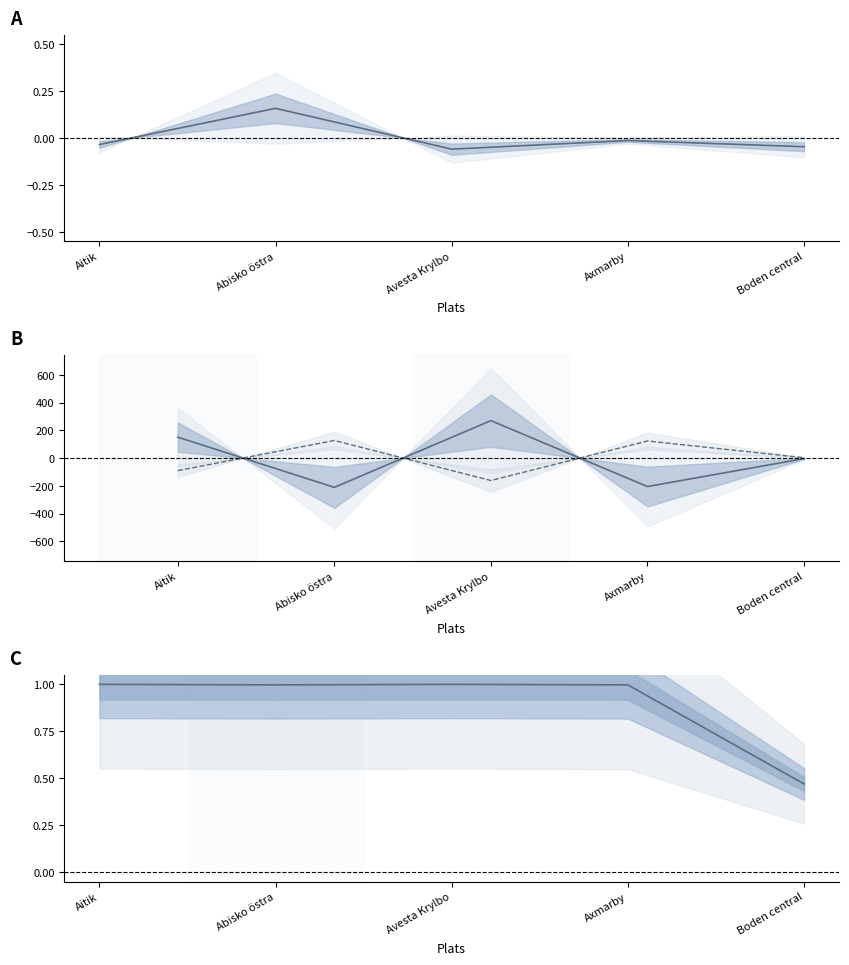

What is the sum of the TjänsteID (norm.) values at Axmarby and Avesta Krylbo?

-0.1